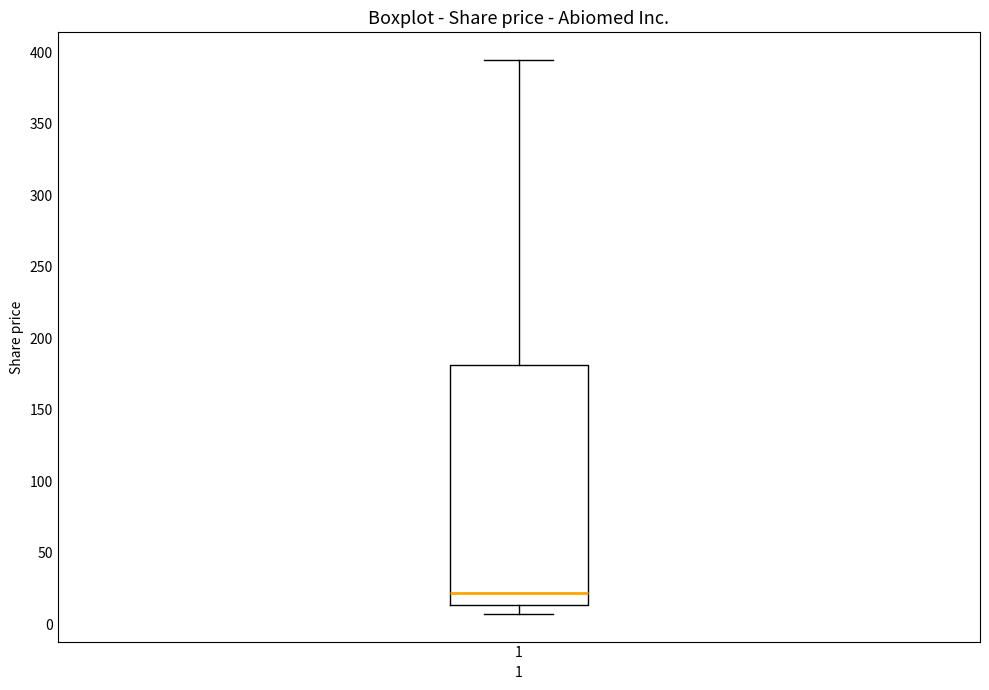

Where is the lower edge of the box at x = 1 on the y-axis? The values are not printed on the chart, so give them approximately, as read against the axis.

15